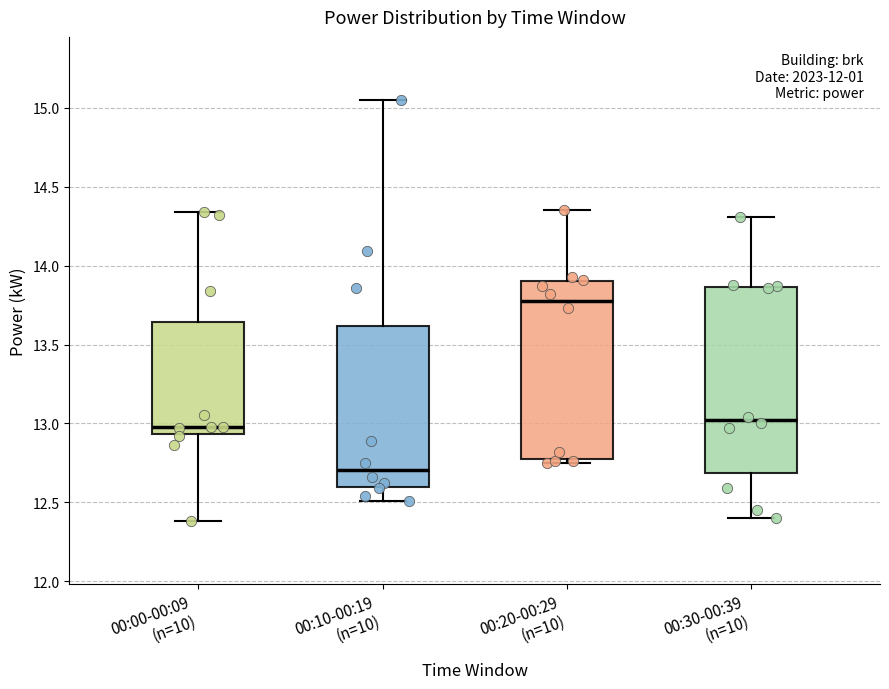

Which box is the tallest, from its lower edge to its upper edge?

00:30-00:39 (n=10)